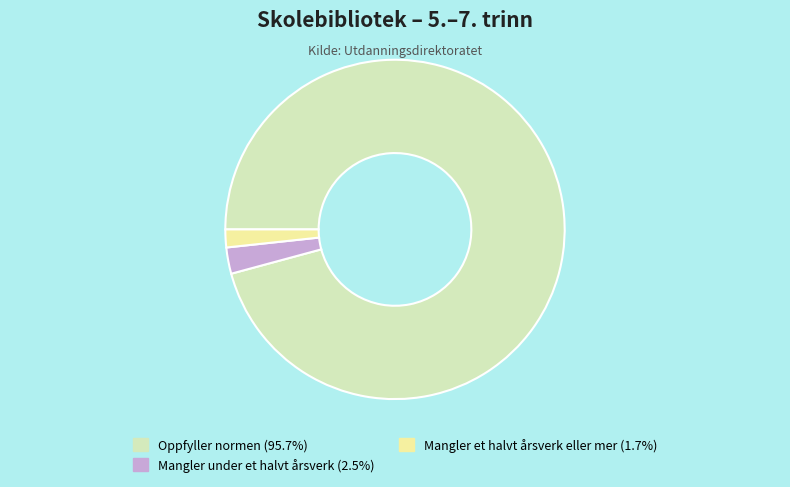

The Oppfyller normen slice represents 96% of the pie. True or false?

True